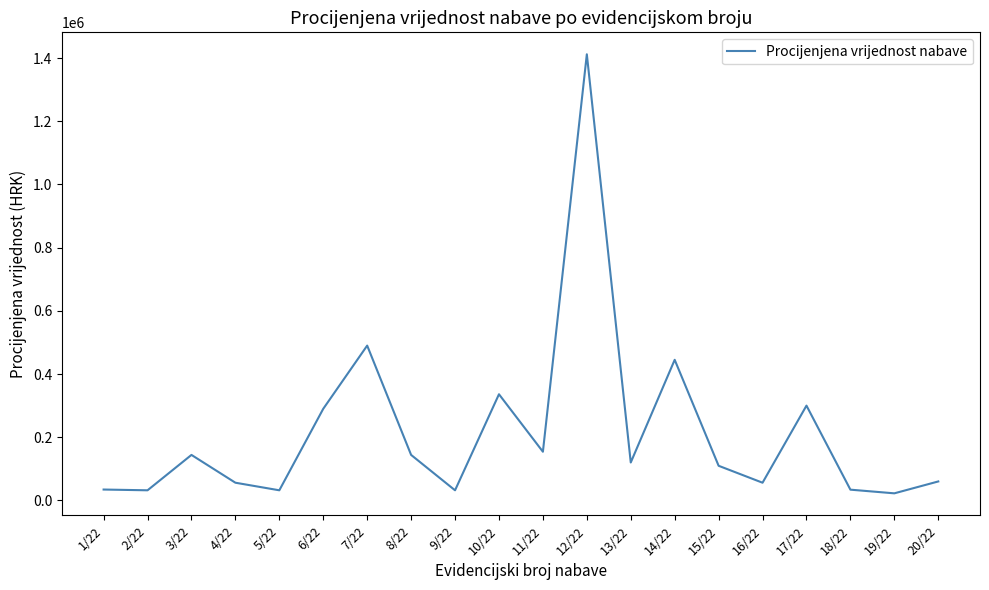

At which category does the data reach its first local peak?

3/22